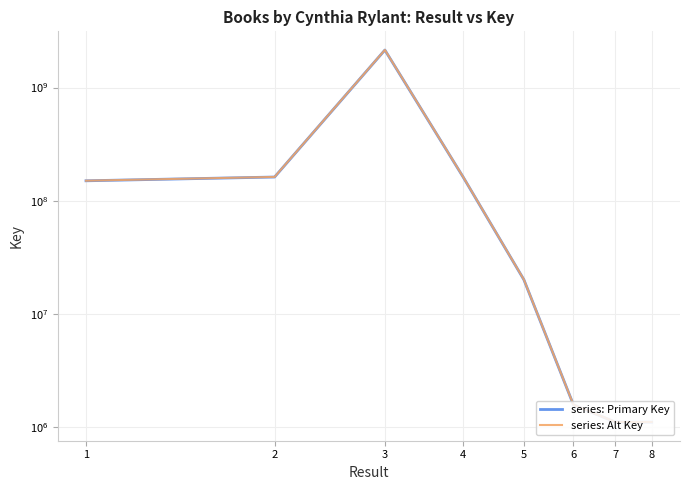

List the series in order of their overall mean, highest first.

series: Alt Key, series: Primary Key